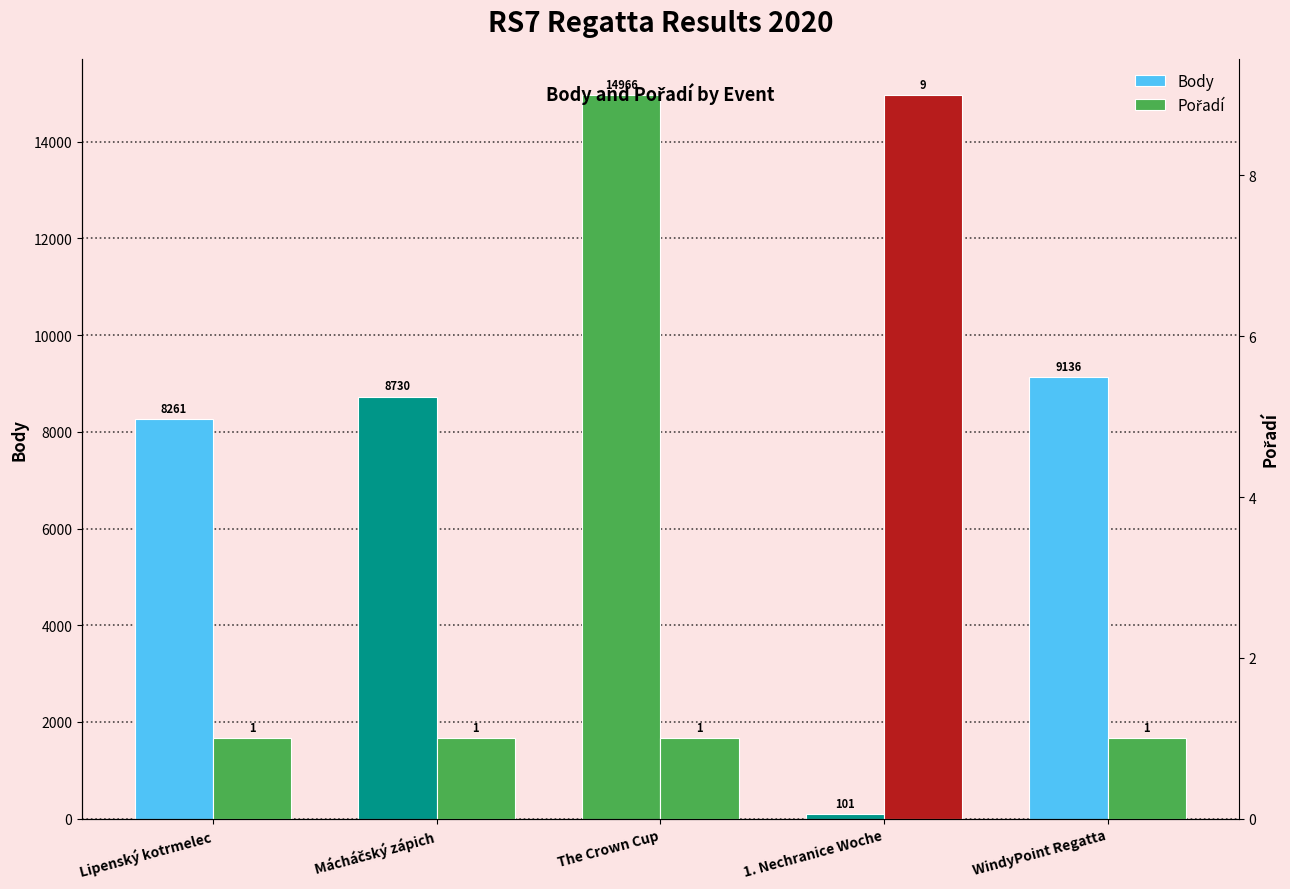

Reading left to right, extract all data points from this chart.

Body: 8261	8730	14966	101	9136
Pořadí: 1	1	1	9	1